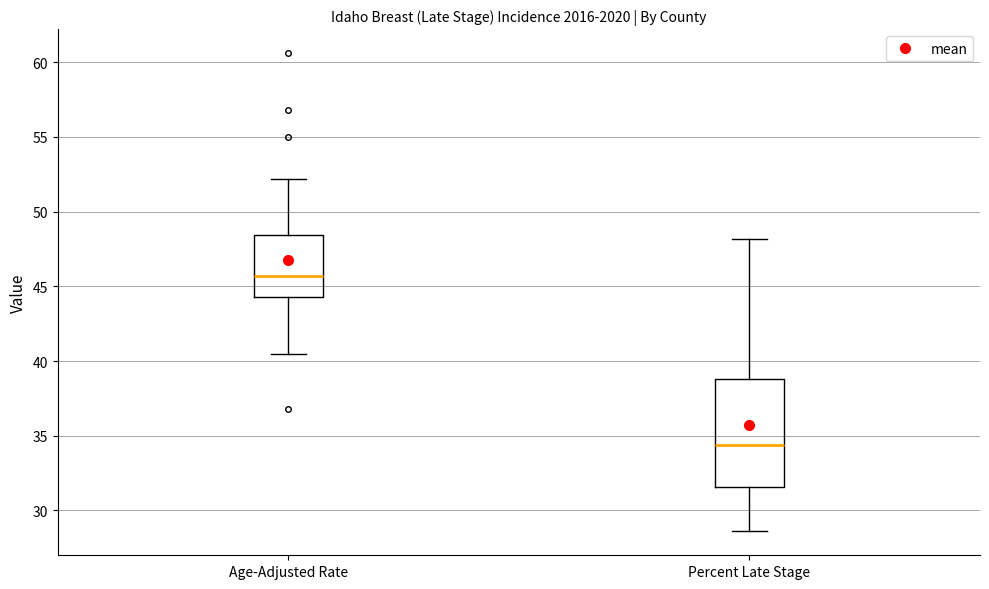

Where is the lower edge of the box for Percent Late Stage on the y-axis? The values are not printed on the chart, so give them approximately, as read against the axis.

31.5